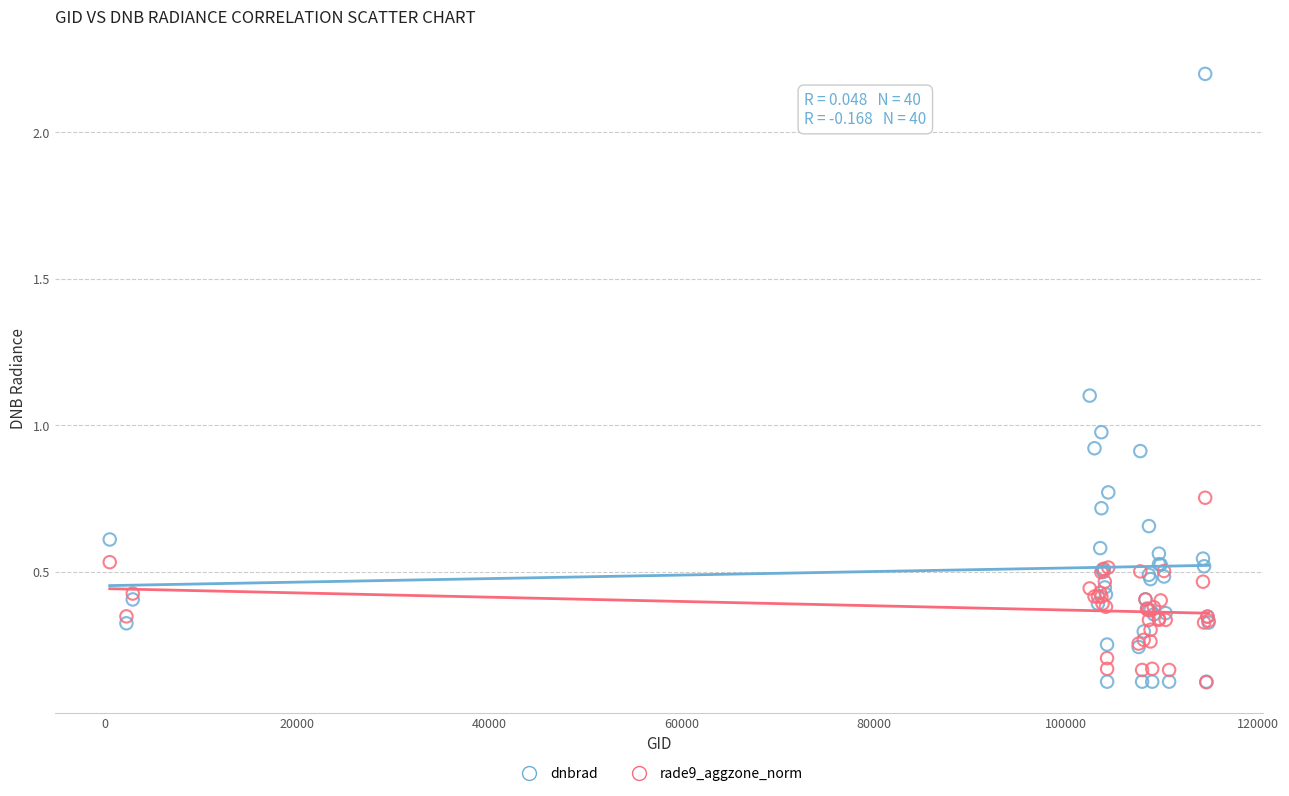

Which series contains the highest Y value?

dnbrad